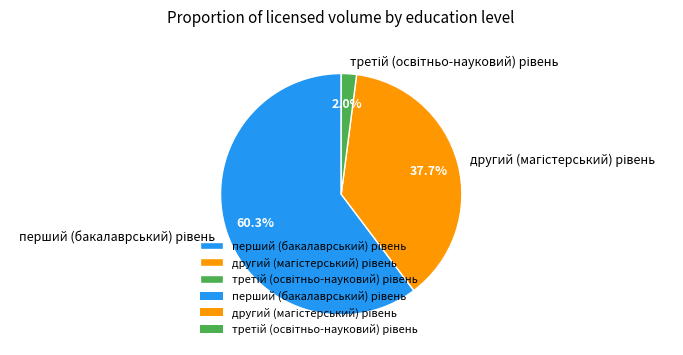

Is there a majority slice in this chart?

Yes